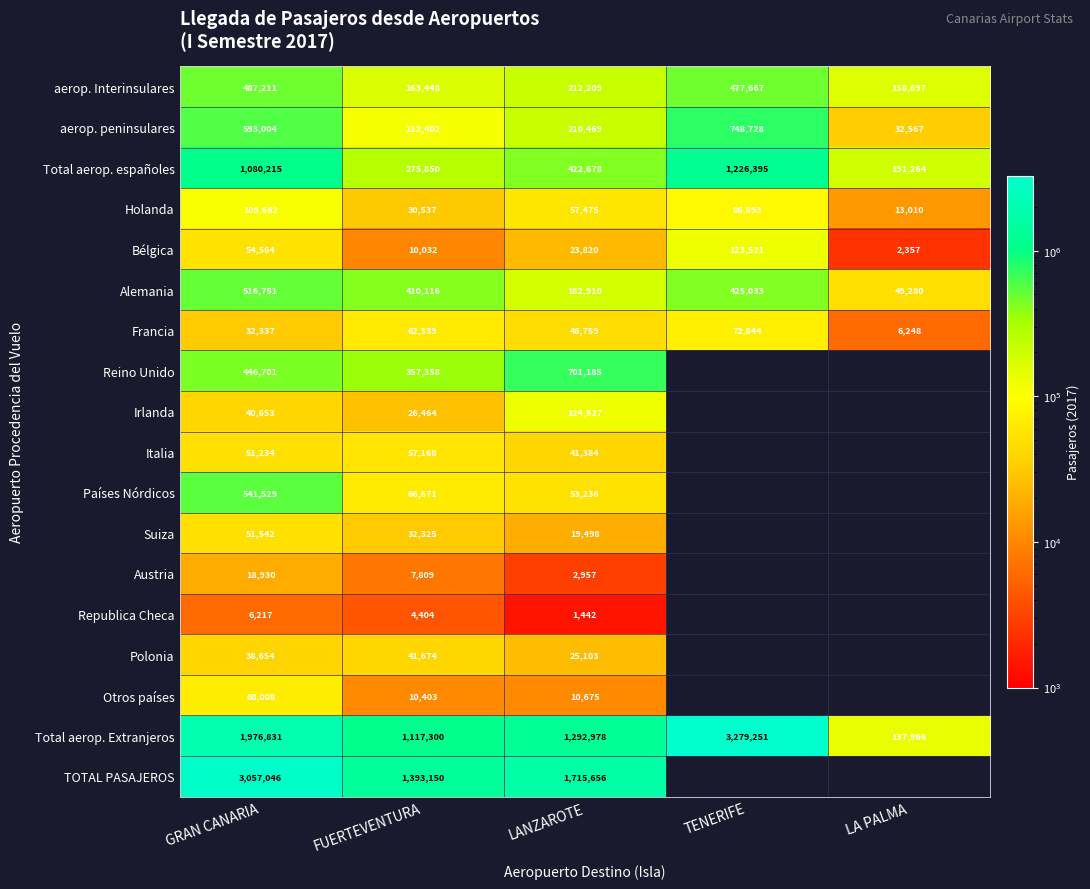

List the labels in order of Francia value, smallest first.

LA PALMA, GRAN CANARIA, LANZAROTE, FUERTEVENTURA, TENERIFE